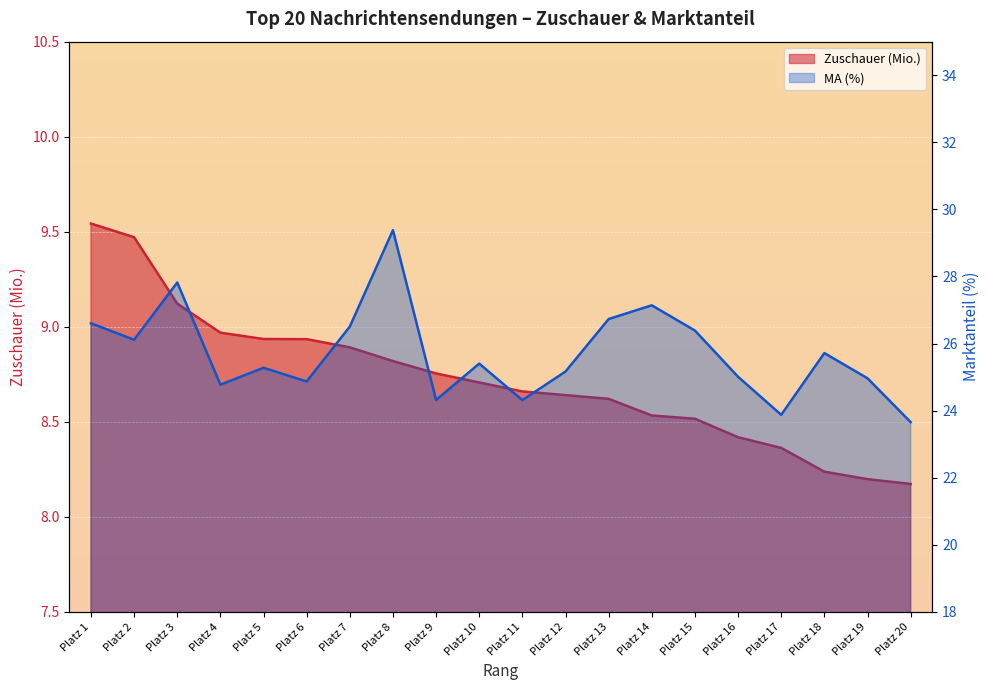

What are all the series names shown in the legend?

Zuschauer (Mio.), MA (%)